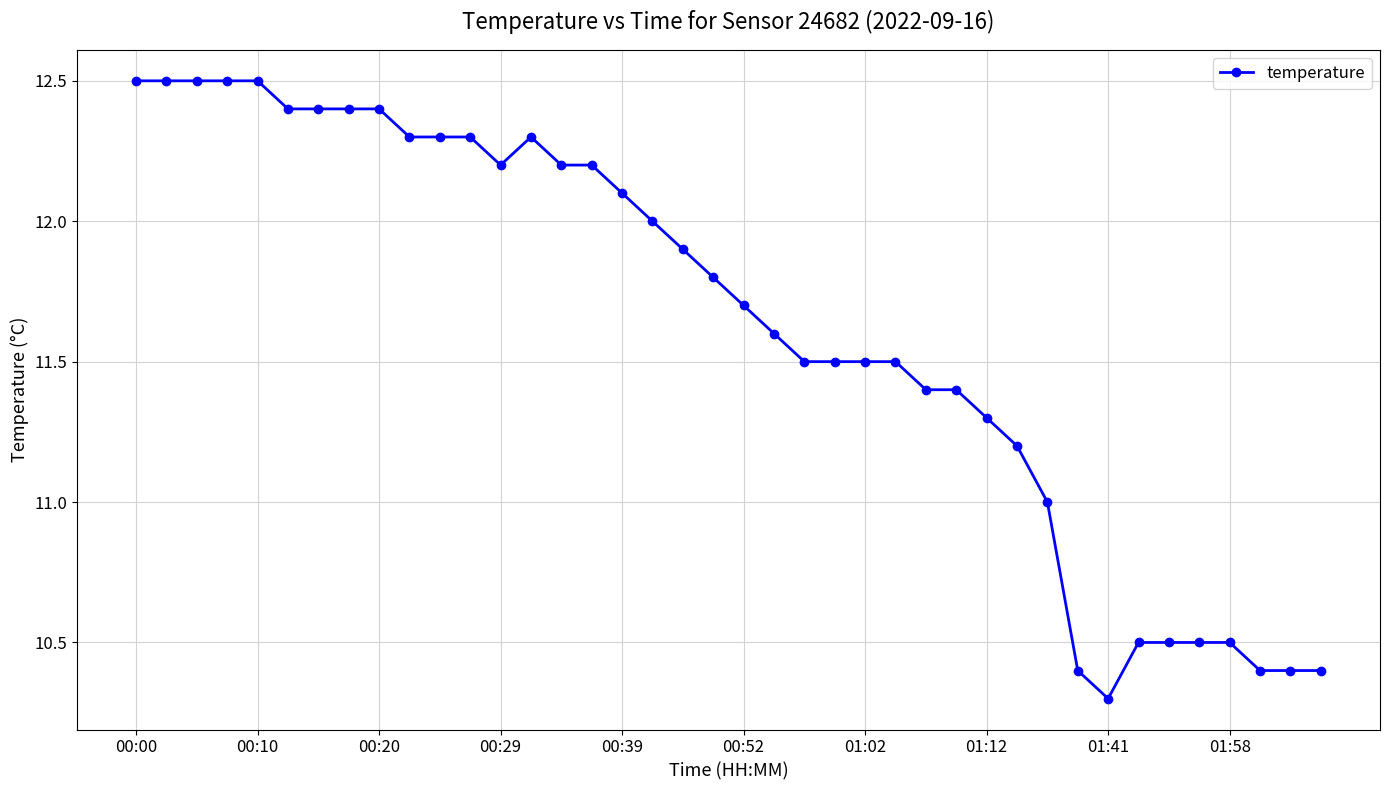

How many data points does each series have?

40